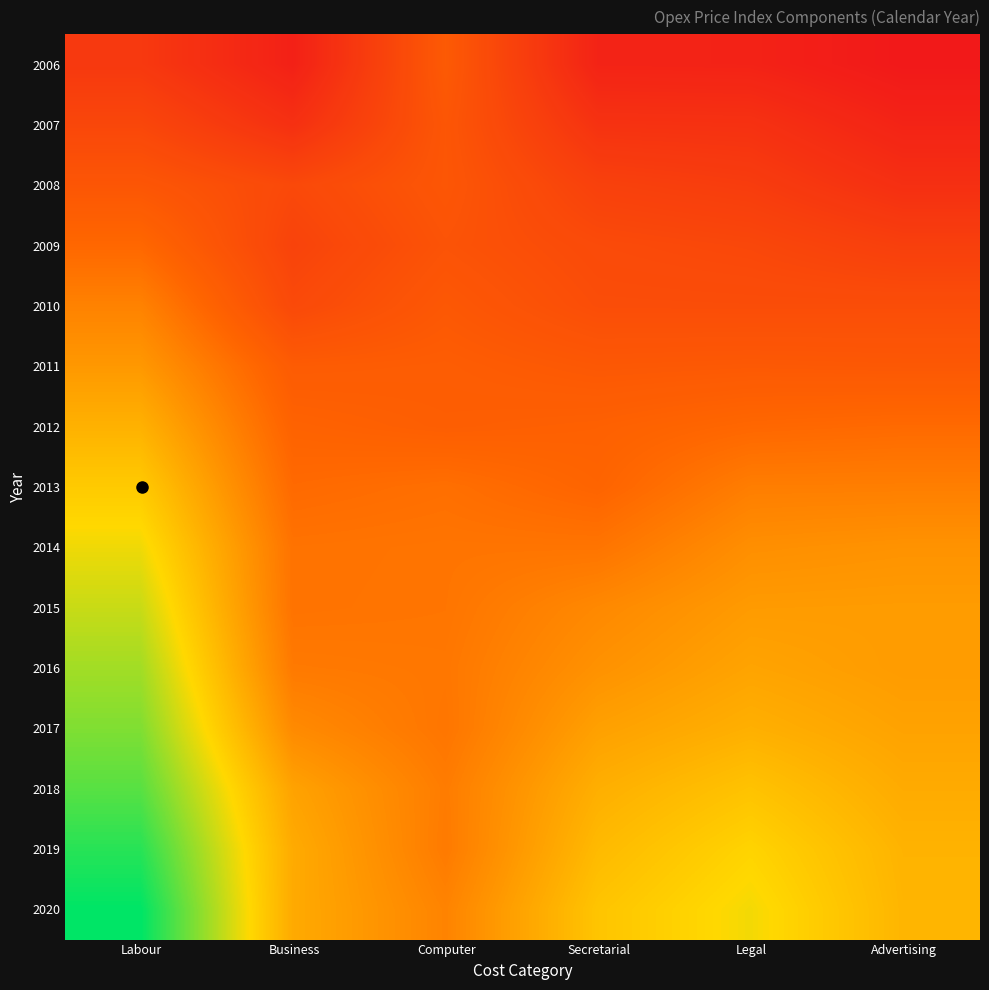

Reading right to left, what are all the values shown in this chart?

2006: Advertising=81.8	Legal=84.3	Secretarial=84.5	Computer=98.8	Business=83.9	Labour=90.1
2007: Advertising=84.5	Legal=88.2	Secretarial=88.4	Computer=97.8	Business=87.9	Labour=93.8
2008: Advertising=87.7	Legal=91.1	Secretarial=92.2	Computer=97.8	Business=94.2	Labour=97.7
2009: Advertising=91.8	Legal=93.8	Secretarial=94.7	Computer=96.9	Business=92.9	Labour=102.0
2010: Advertising=95.5	Legal=95.4	Secretarial=95.5	Computer=98.2	Business=94.5	Labour=106.8
2011: Advertising=98.3	Legal=98.5	Secretarial=98.2	Computer=99.5	Business=99.1	Labour=110.5
2012: Advertising=102.5	Legal=102.0	Secretarial=100.5	Computer=99.9	Business=100.9	Labour=114.9
2013: Advertising=106.1	Legal=106.0	Secretarial=101.3	Computer=103.4	Business=102.5	Labour=119.2
2014: Advertising=109.6	Legal=109.0	Secretarial=104.3	Computer=104.4	Business=104.0	Labour=122.9
2015: Advertising=111.2	Legal=111.0	Secretarial=107.8	Computer=104.5	Business=104.1	Labour=126.0
2016: Advertising=111.0	Legal=112.5	Secretarial=109.5	Computer=104.8	Business=105.3	Labour=128.9
2017: Advertising=112.3	Legal=114.6	Secretarial=112.0	Computer=104.5	Business=108.1	Labour=131.6
2018: Advertising=113.8	Legal=117.9	Secretarial=114.5	Computer=105.7	Business=112.3	Labour=134.7
2019: Advertising=115.2	Legal=120.8	Secretarial=116.4	Computer=105.4	Business=113.8	Labour=138.5
2020: Advertising=115.5	Legal=122.6	Secretarial=118.2	Computer=106.9	Business=113.6	Labour=141.7